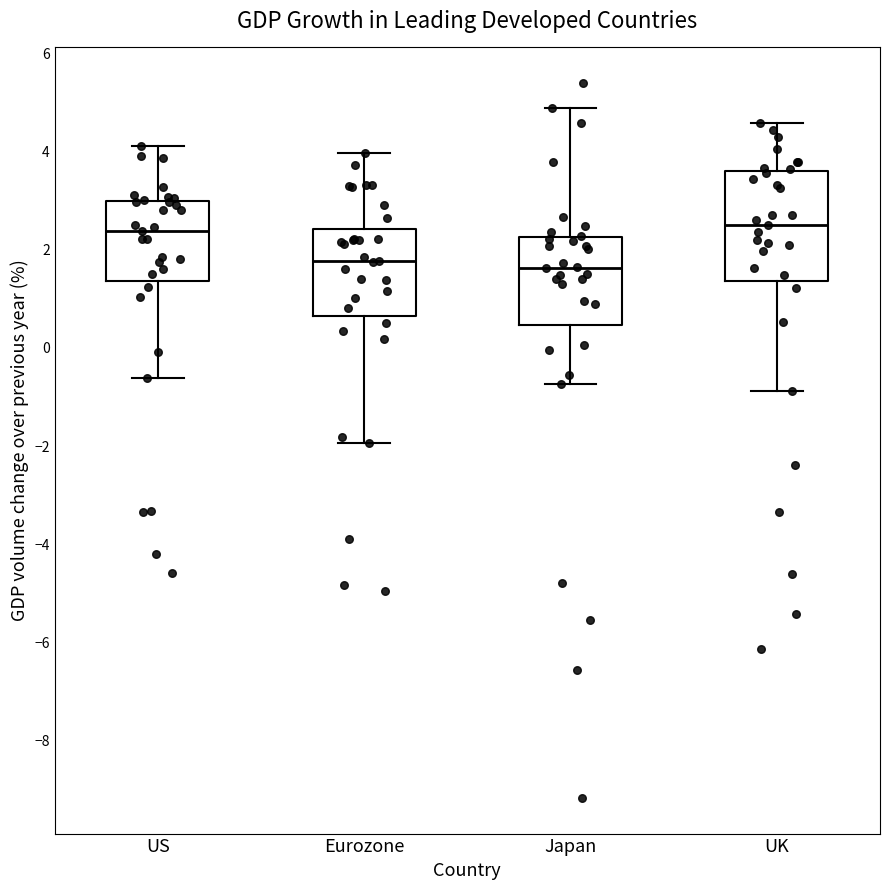

Reading left to right, transcribe this box plot: for each box, give where its median line is, the range the box spans, and where its two whiskers end, as read against the y-axis. The values are not printed on the chart, so give them approximately, as read against the axis.

US: median 2.4, box 1.4 to 3.0, whiskers -0.6 to 4.2
Eurozone: median 1.8, box 0.6 to 2.4, whiskers -2.0 to 4.0
Japan: median 1.6, box 0.4 to 2.2, whiskers -0.8 to 4.8
UK: median 2.6, box 1.4 to 3.6, whiskers -0.8 to 4.6